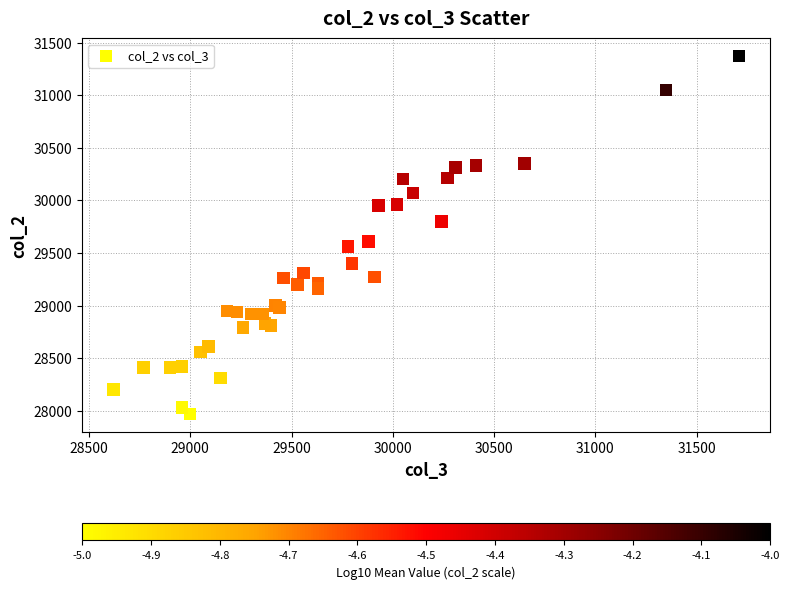

What Y value in the scatter plot is closest to 29670?

29610